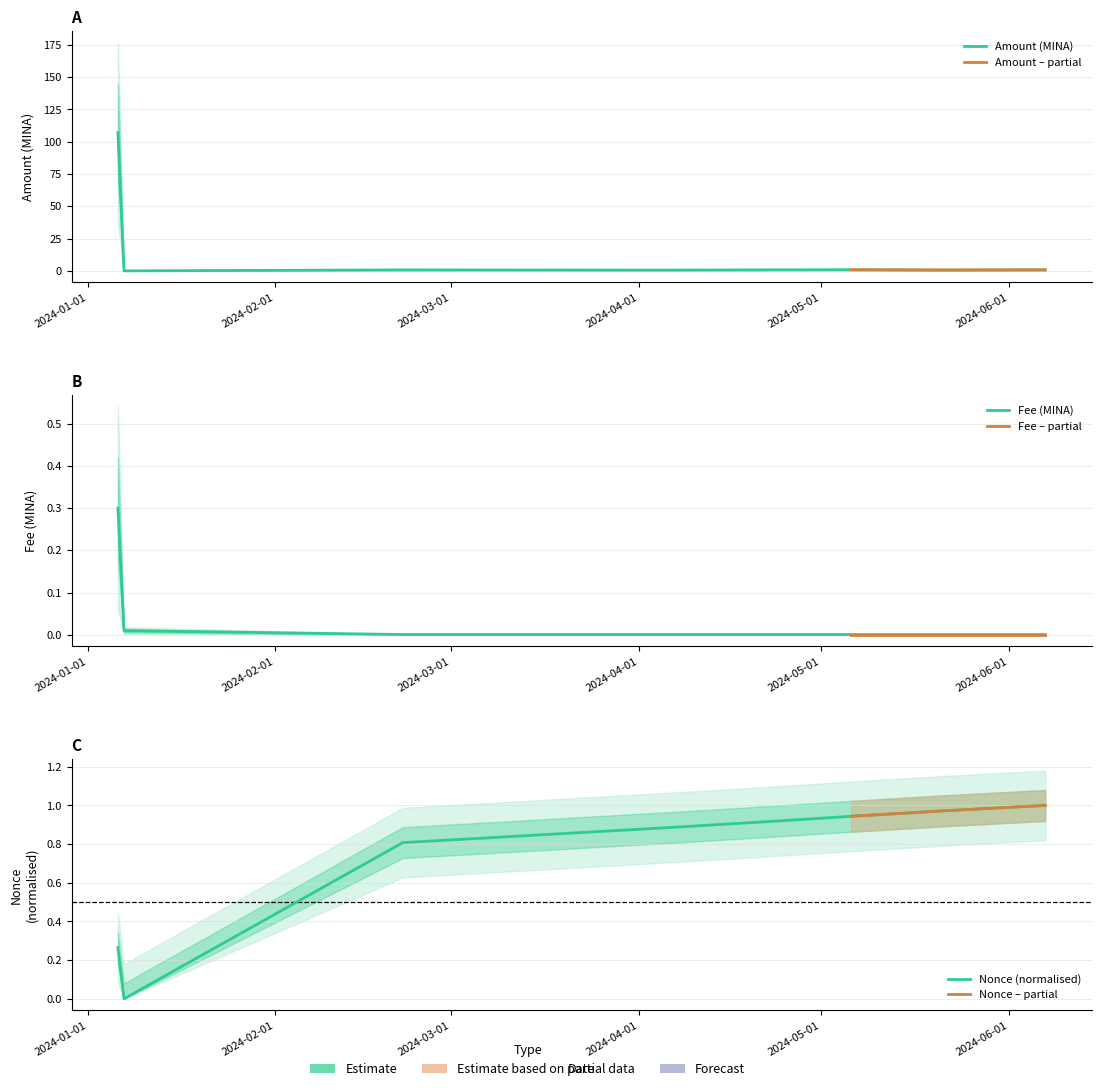

What is the label of the 3rd point from the right?

2024-05-06